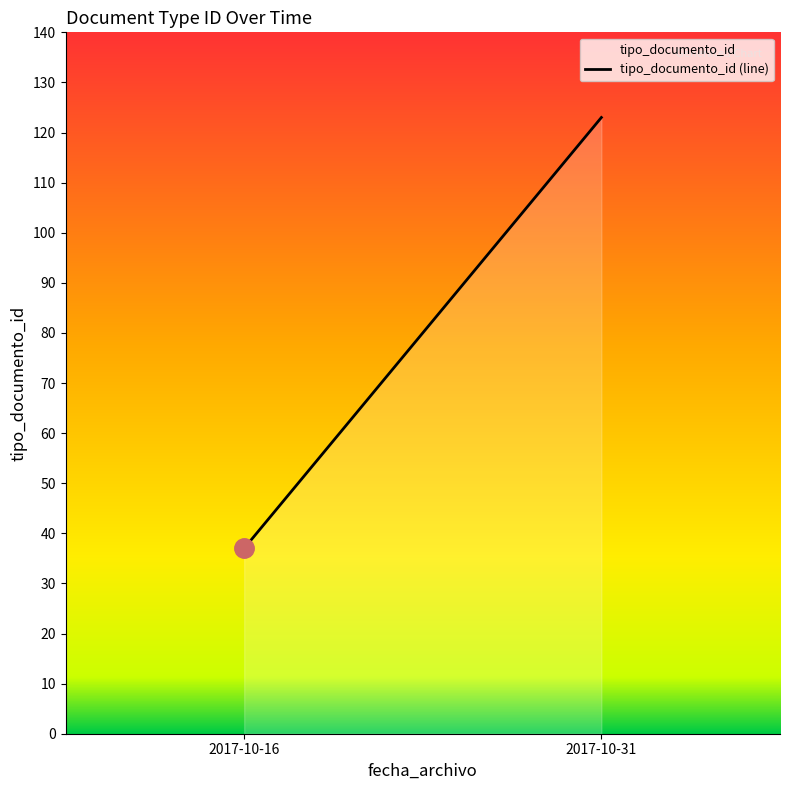

Which label corresponds to the largest value in the chart?

2017-10-31